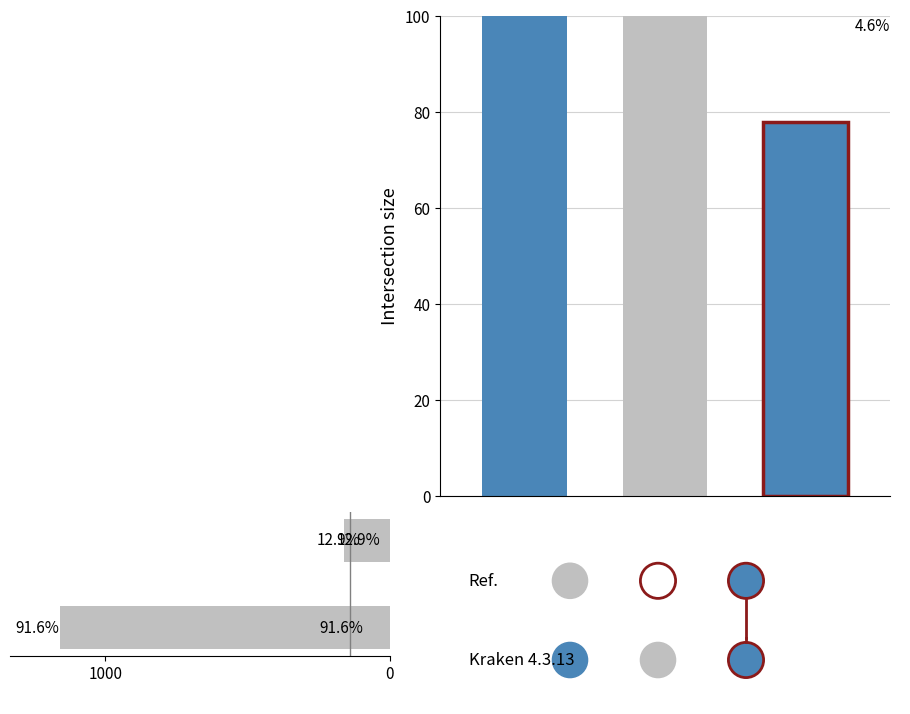

What is the sum of all values?

1323